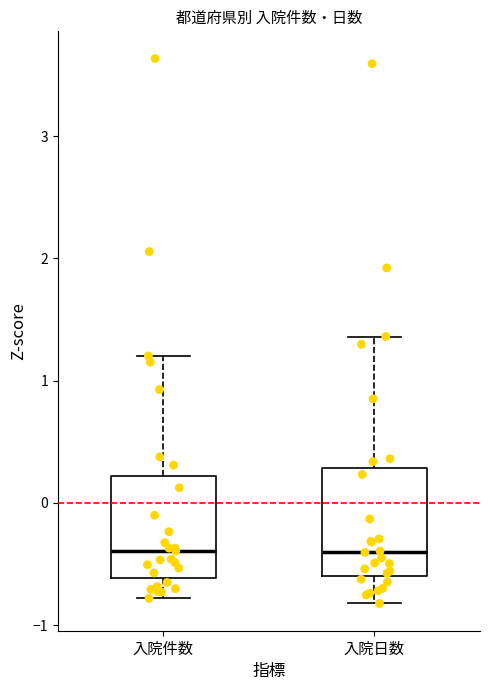

Reading left to right, read every box against the y-axis: the position of its median line, the range the box covers, and the ends of its whiskers. The values are not printed on the chart, so give them approximately, as read against the axis.

入院件数: median -0.4, box -0.6 to 0.2, whiskers -0.8 to 1.2
入院日数: median -0.4, box -0.6 to 0.3, whiskers -0.8 to 1.4